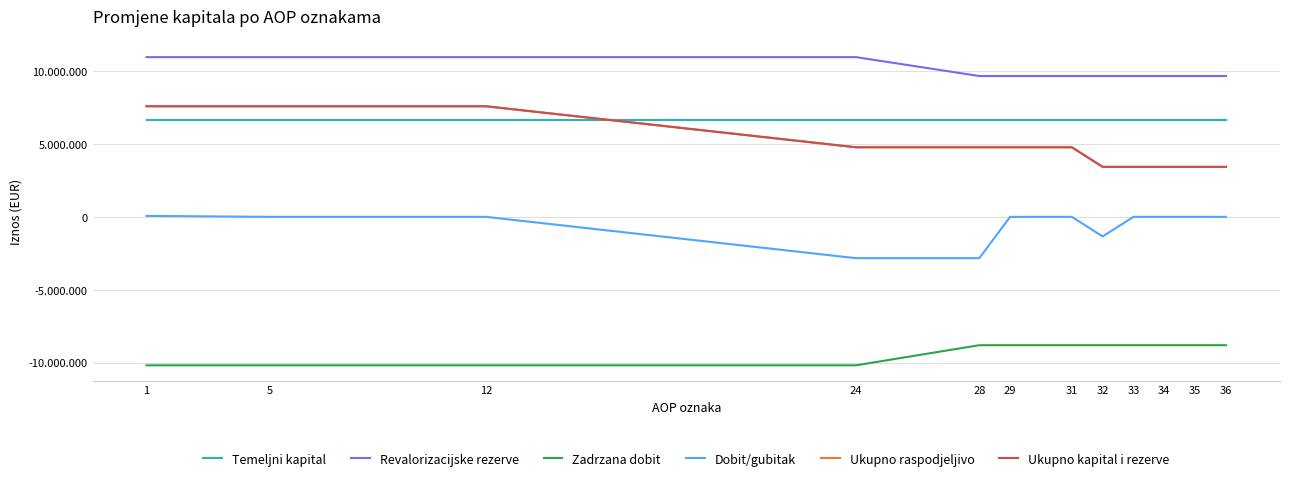

Does the chart have visible grid lines?

Yes